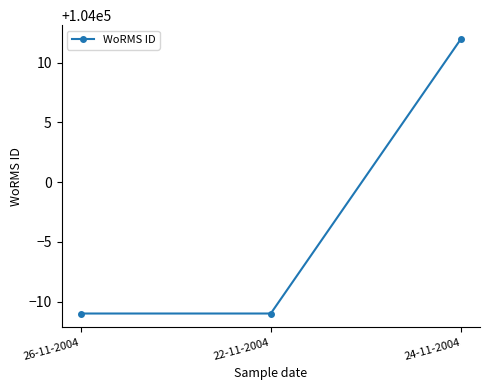

What is the sum of all values?

311990